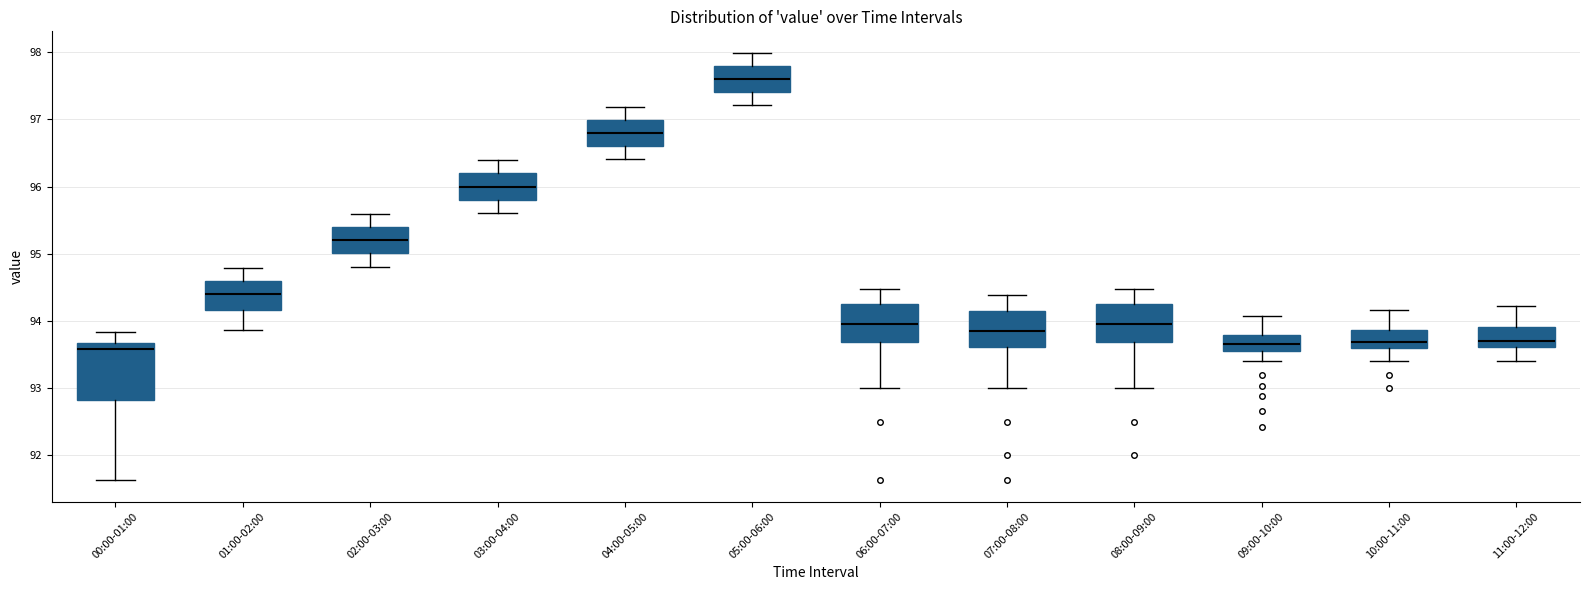

Which box is the tallest, from its lower edge to its upper edge?

00:00-01:00